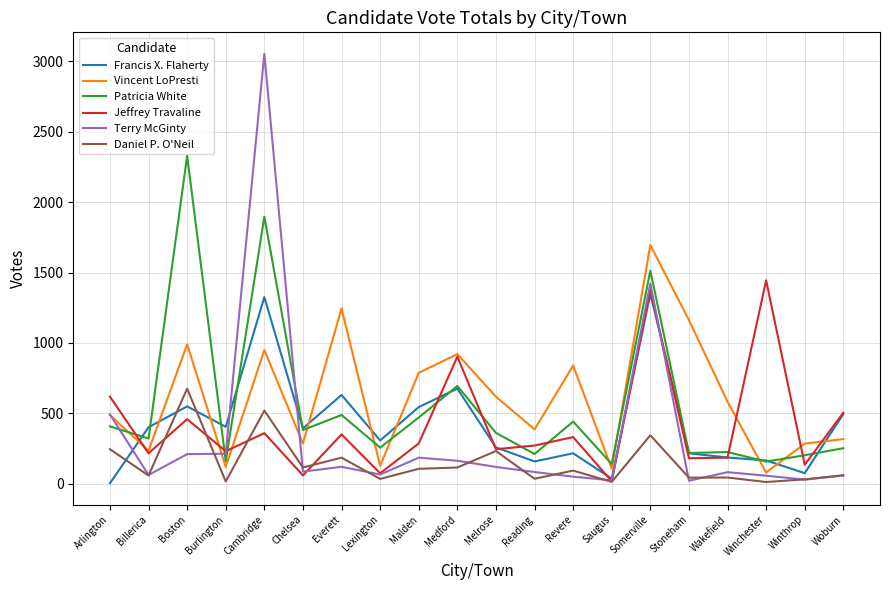

At how many categories does at least one series exceed 2843?

1